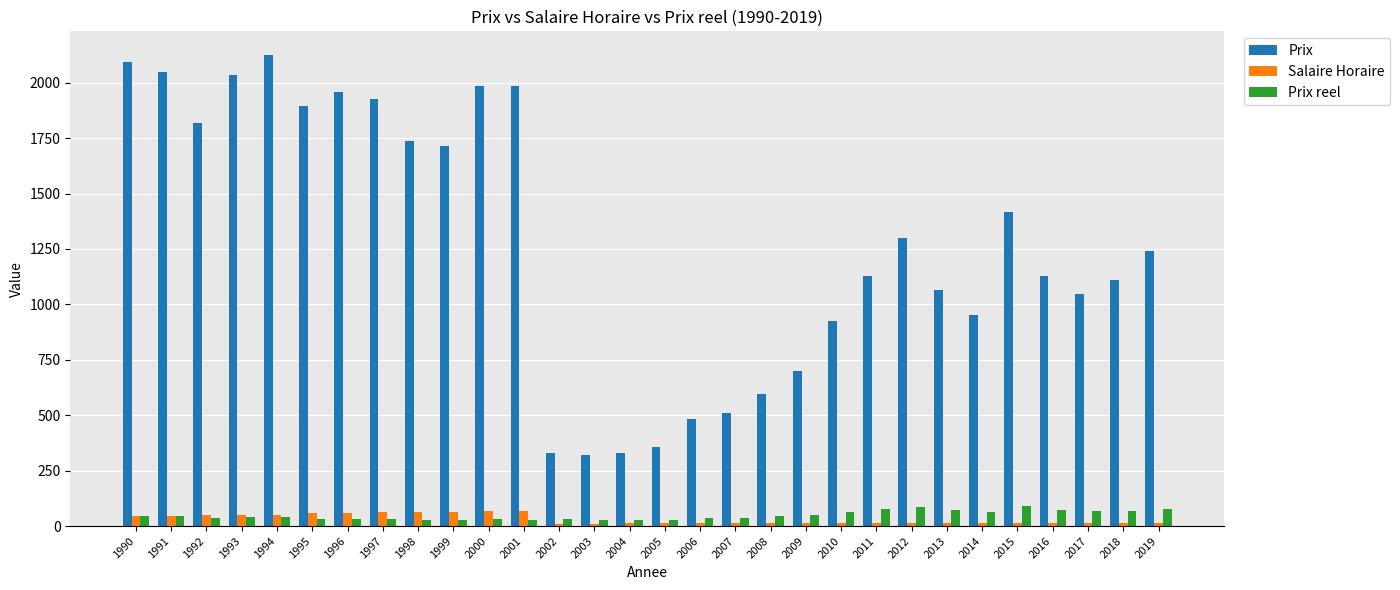

Is the value of Prix at 1995 greater than the value of Prix reel at 2002?

Yes